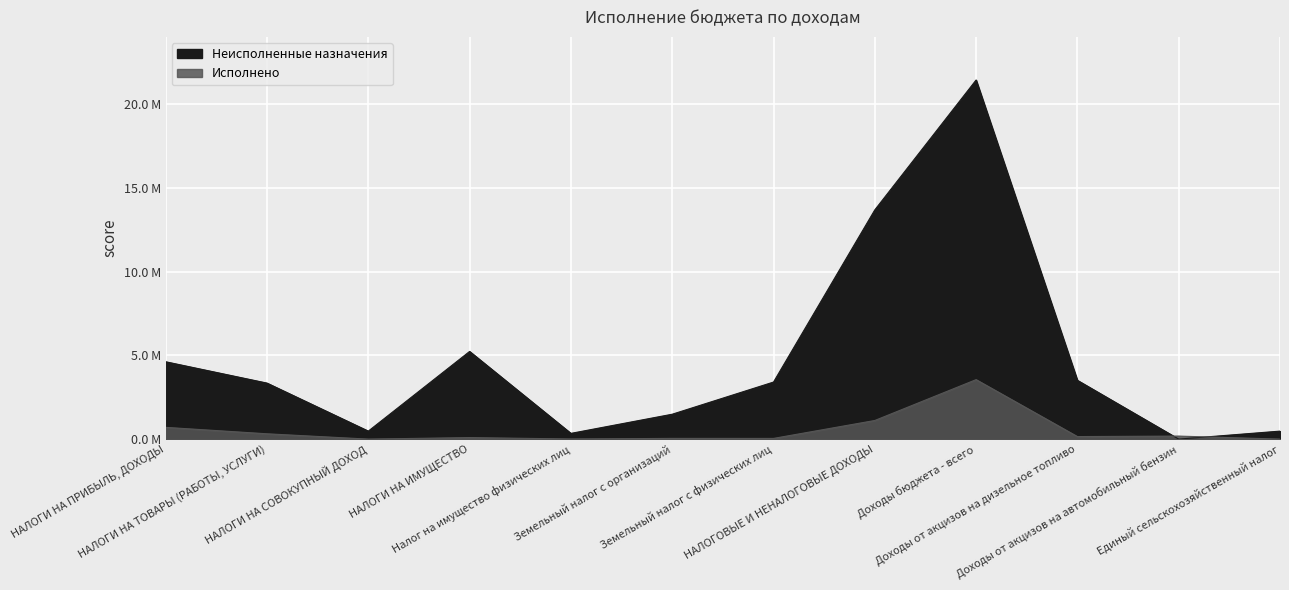

Reading left to right, extract all data points from this chart.

Неисполненные назначения: НАЛОГИ НА ПРИБЫЛЬ, ДОХОДЫ=4621299.0	НАЛОГИ НА ТОВАРЫ (РАБОТЫ, УСЛУГИ)=3346458.4	НАЛОГИ НА СОВОКУПНЫЙ ДОХОД=477500.0	НАЛОГИ НА ИМУЩЕСТВО=5238117.0	Налог на имущество физических лиц=342629.5	Земельный налог с организаций=1486950.0	Земельный налог с физических лиц=3408537.5	НАЛОГОВЫЕ И НЕНАЛОГОВЫЕ ДОХОДЫ=13696018.8	Доходы бюджета - всего=21456732.4	Доходы от акцизов на дизельное топливо=3512483.1	Доходы от акцизов на автомобильный бензин=0.0	Единый сельскохозяйственный налог=477500.0
Исполнено: НАЛОГИ НА ПРИБЫЛЬ, ДОХОДЫ=702001.0	НАЛОГИ НА ТОВАРЫ (РАБОТЫ, УСЛУГИ)=317741.6	НАЛОГИ НА СОВОКУПНЫЙ ДОХОД=0.0	НАЛОГИ НА ИМУЩЕСТВО=91883.0	Налог на имущество физических лиц=7370.5	Земельный налог с организаций=43050.0	Земельный налог с физических лиц=41462.5	НАЛОГОВЫЕ И НЕНАЛОГОВЫЕ ДОХОДЫ=1112781.2	Доходы бюджета - всего=3553667.5	Доходы от акцизов на дизельное топливо=151716.9	Доходы от акцизов на автомобильный бензин=180767.2	Единый сельскохозяйственный налог=0.0